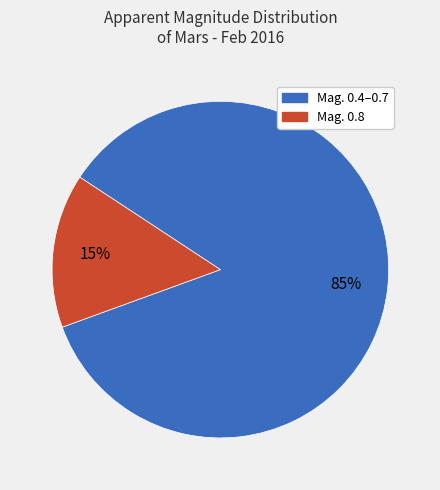

Does any single category account for the majority?

Yes